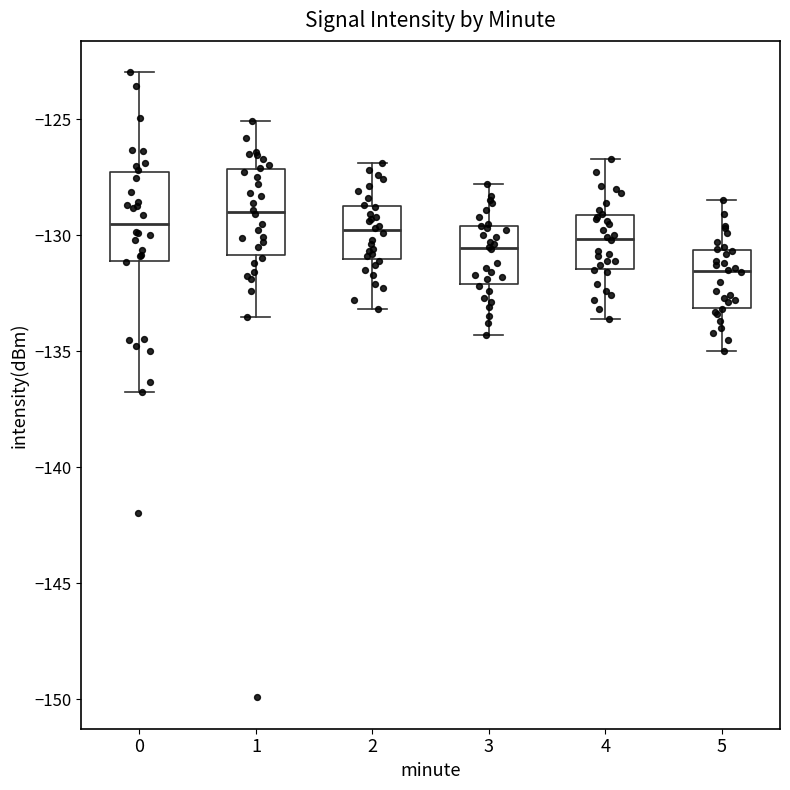

Which box's median line is the highest?

1